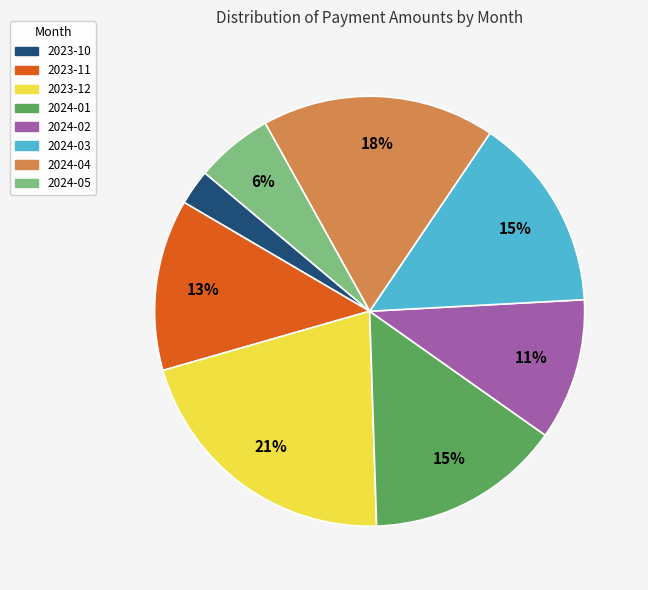

Is the sum of 2024-01 and 2024-04 greater than half?

No